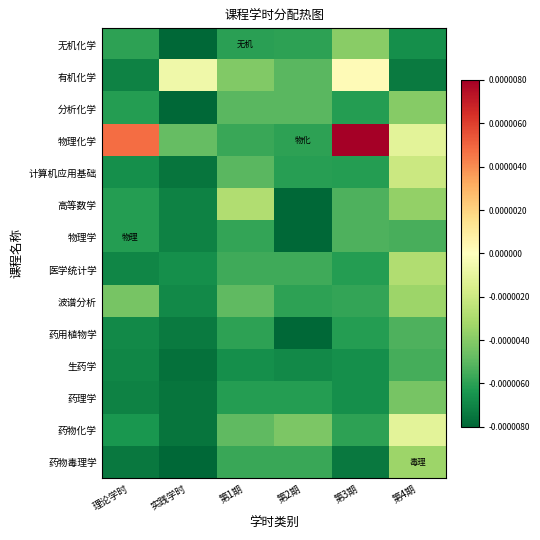

Rank the series at 实践学时 from lowest to highest value.

无机化学, 分析化学, 药物毒理学, 生药学, 计算机应用基础, 药理学, 药物化学, 药用植物学, 高等数学, 物理学, 波谱分析, 医学统计学, 物理化学, 有机化学